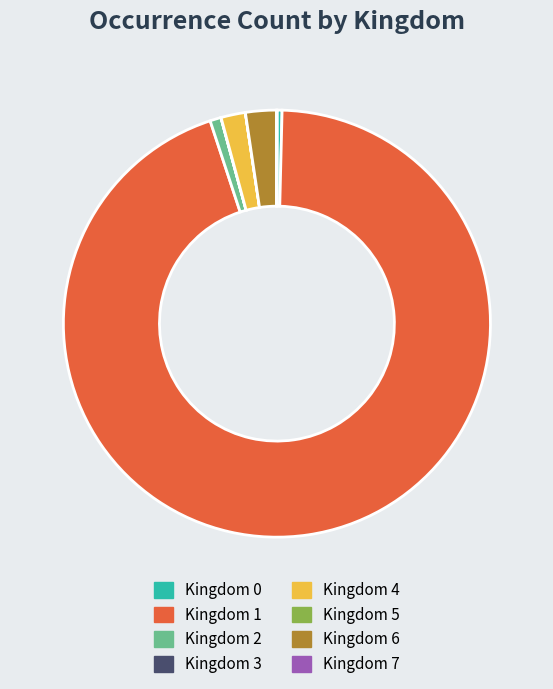

Does any single category account for the majority?

Yes